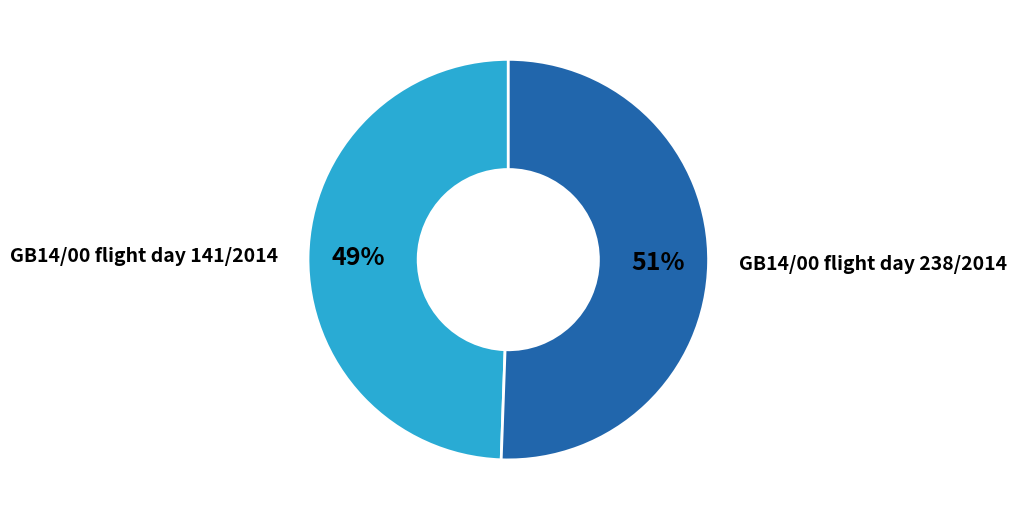

To the nearest percent, what portion does GB14/00 flight day 141/2014 represent?

49%